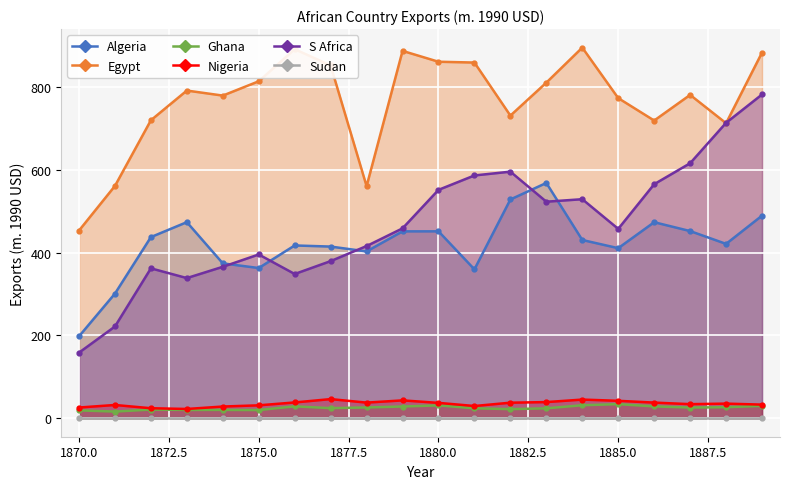

Count the number of categories in the chart.

20